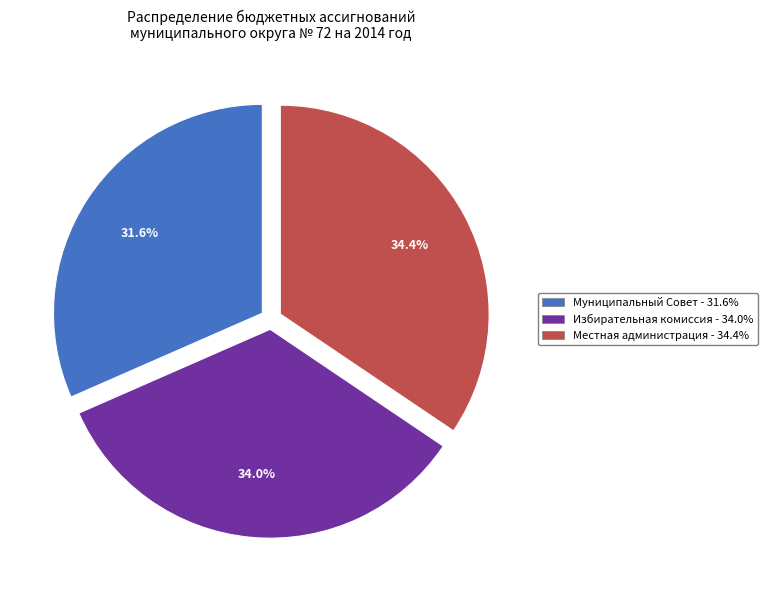

What percentage is the Муниципальный Совет slice, to the nearest percent?

32%